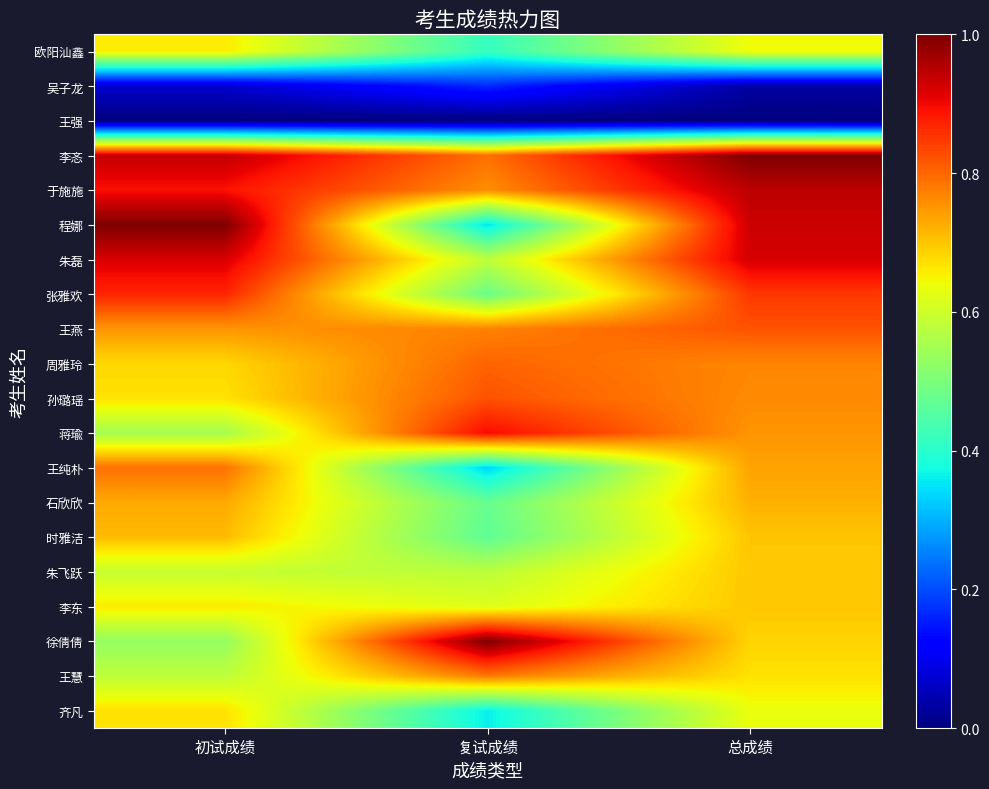

Reading left to right, list all the values displayed in this chart.

欧阳汕鑫: 初试成绩=0.7	复试成绩=0.4	总成绩=0.6
吴子龙: 初试成绩=0.1	复试成绩=0.2	总成绩=0.0
王强: 初试成绩=0.0	复试成绩=0.0	总成绩=0.0
李忞: 初试成绩=0.9	复试成绩=0.8	总成绩=1.0
于施施: 初试成绩=0.9	复试成绩=0.8	总成绩=0.9
程娜: 初试成绩=1.0	复试成绩=0.4	总成绩=0.9
朱磊: 初试成绩=0.9	复试成绩=0.6	总成绩=0.9
张雅欢: 初试成绩=0.9	复试成绩=0.5	总成绩=0.8
王燕: 初试成绩=0.7	复试成绩=0.8	总成绩=0.8
周雅玲: 初试成绩=0.7	复试成绩=0.8	总成绩=0.8
孙璐瑶: 初试成绩=0.7	复试成绩=0.8	总成绩=0.8
蒋瑜: 初试成绩=0.5	复试成绩=0.9	总成绩=0.8
王纯朴: 初试成绩=0.8	复试成绩=0.3	总成绩=0.7
石欣欣: 初试成绩=0.7	复试成绩=0.5	总成绩=0.7
时雅洁: 初试成绩=0.7	复试成绩=0.5	总成绩=0.7
朱飞跃: 初试成绩=0.6	复试成绩=0.6	总成绩=0.7
李东: 初试成绩=0.7	复试成绩=0.6	总成绩=0.7
徐倩倩: 初试成绩=0.5	复试成绩=1.0	总成绩=0.7
王慧: 初试成绩=0.6	复试成绩=0.8	总成绩=0.7
齐凡: 初试成绩=0.7	复试成绩=0.4	总成绩=0.6